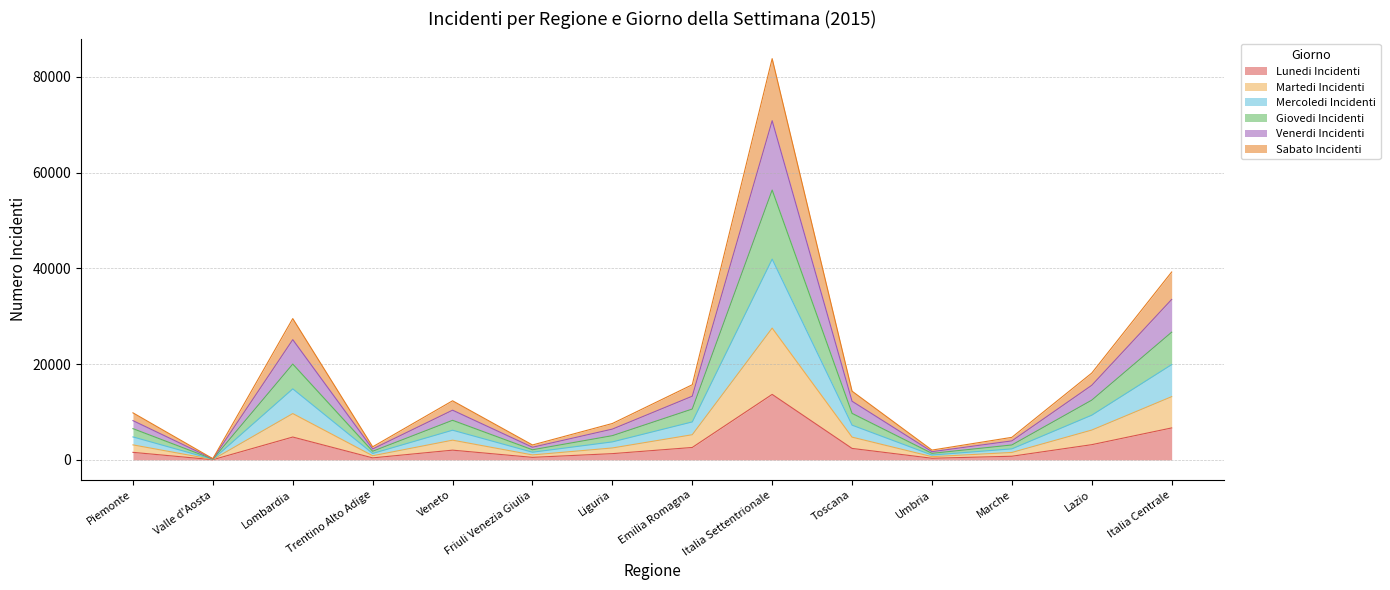

What is the total value across all series at Lazio?

18134